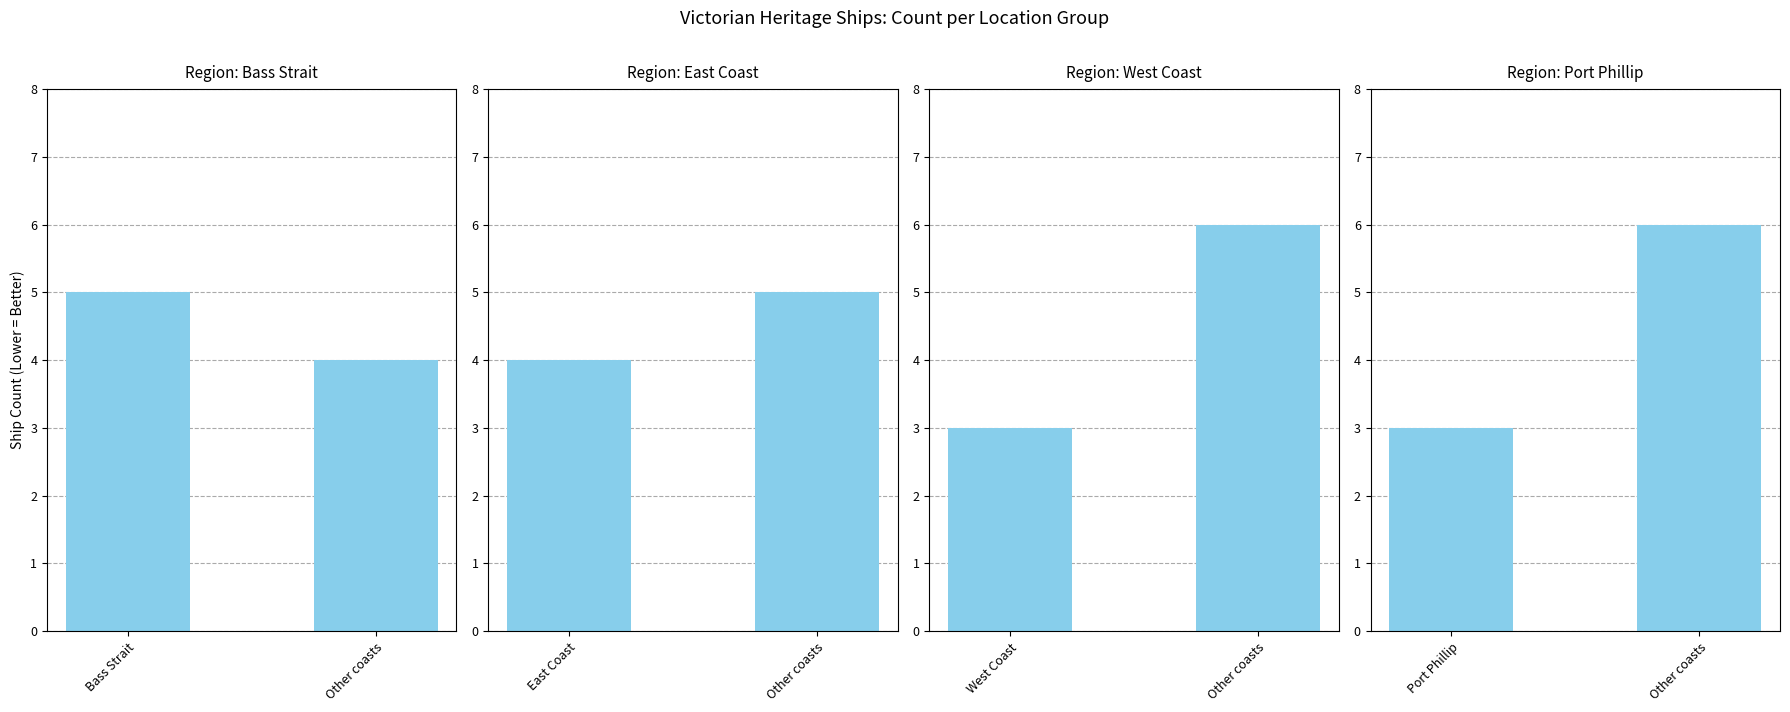

Which category has the highest value across all series?

Other coasts